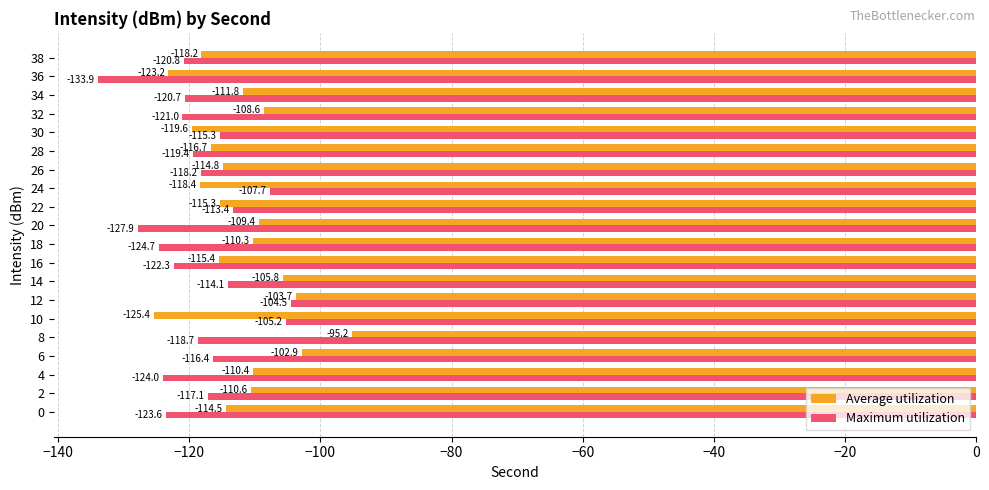

Is it true that Maximum utilization equals -50.9 at 26?

False